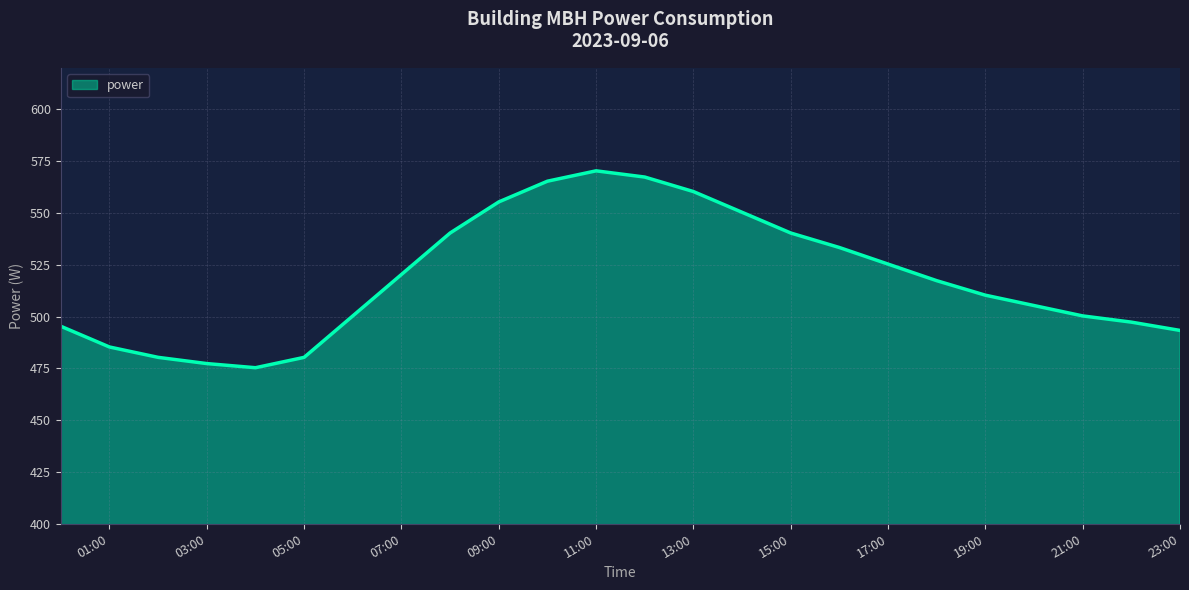

What is the difference between the maximum and minimum values?

95.0